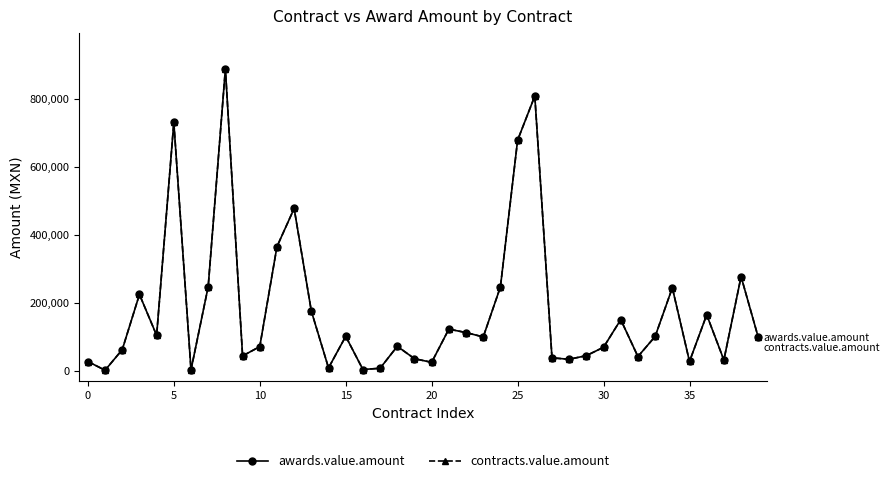

Does the chart have visible grid lines?

No